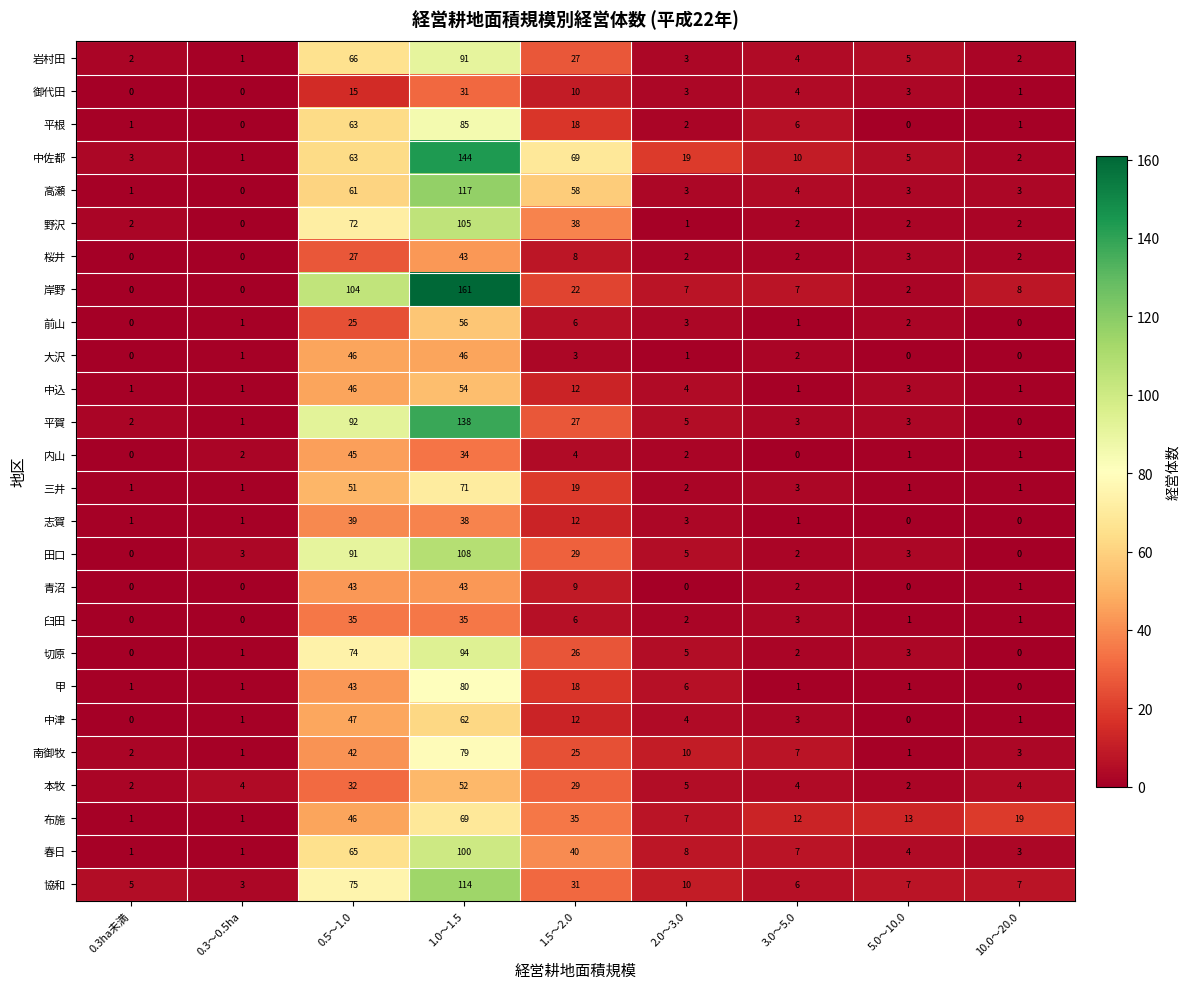

What is the total value across all series at 0.5～1.0?

1408